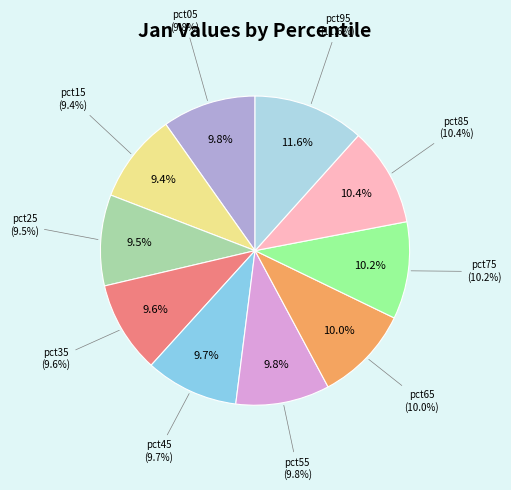

What portion of the pie excludes pct25?

90.5%